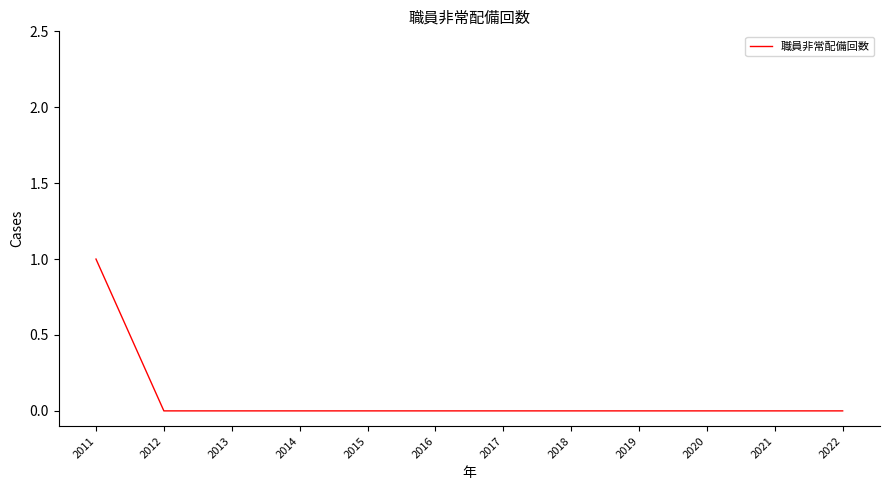

Reading left to right, extract all data points from this chart.

2011=1	2012=0	2013=0	2014=0	2015=0	2016=0	2017=0	2018=0	2019=0	2020=0	2021=0	2022=0